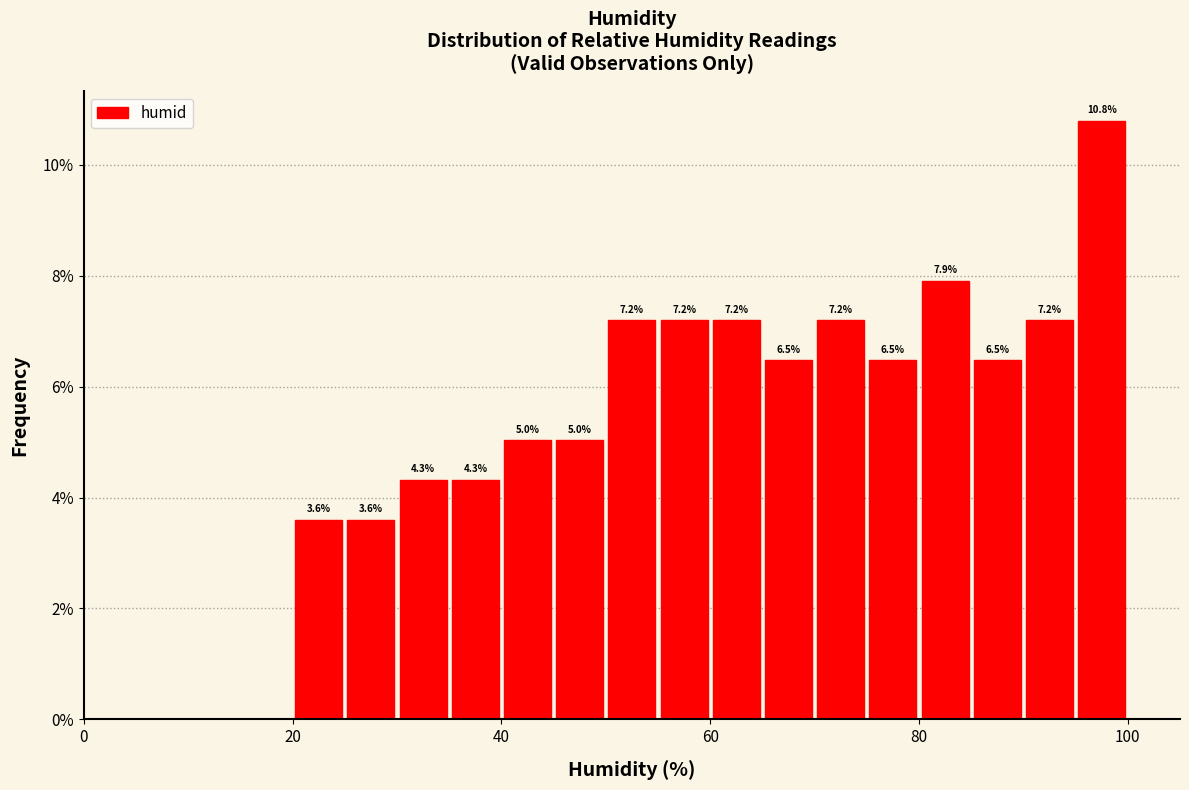

Around what value on the x-axis is the tallest bar? Give the approximate position of its centre, as read against the axis.

98